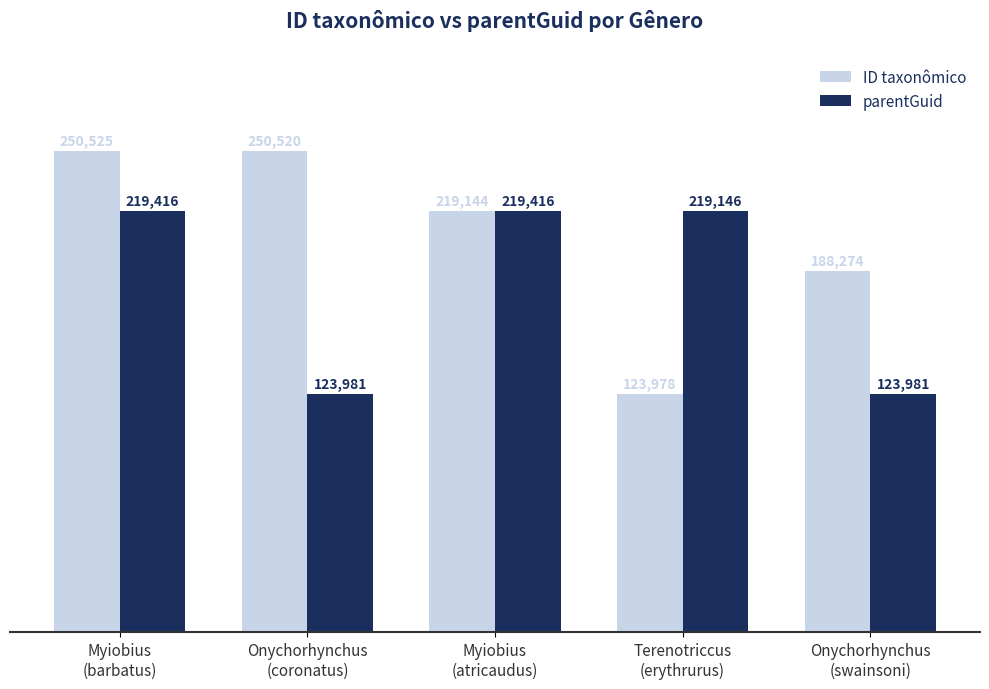

The ID taxonômico series shows 138892 at Onychorhynchus
(coronatus). True or false?

False